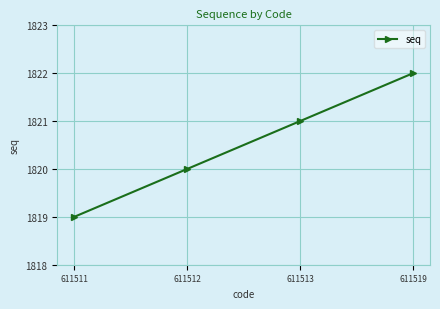

What is the value of the 1st point from the left?

1819